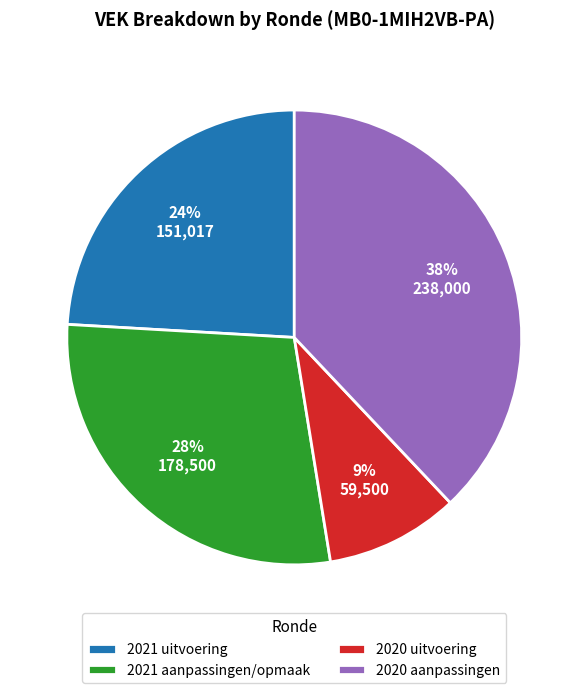

Is there a majority slice in this chart?

No